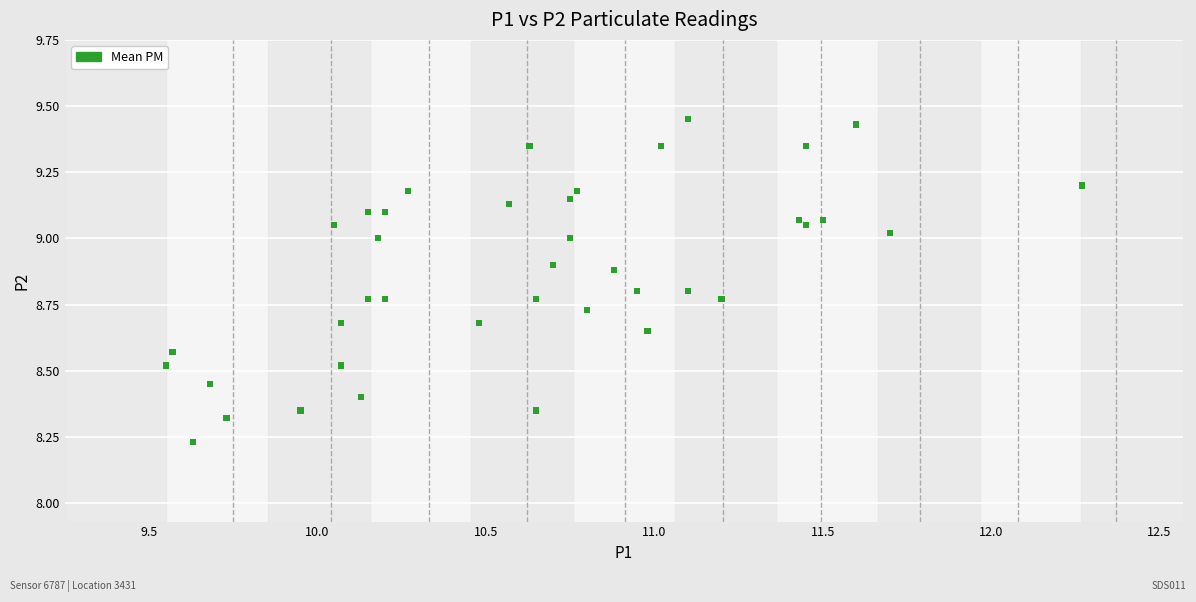

What is the range of Y values (max minus min)?

1.2